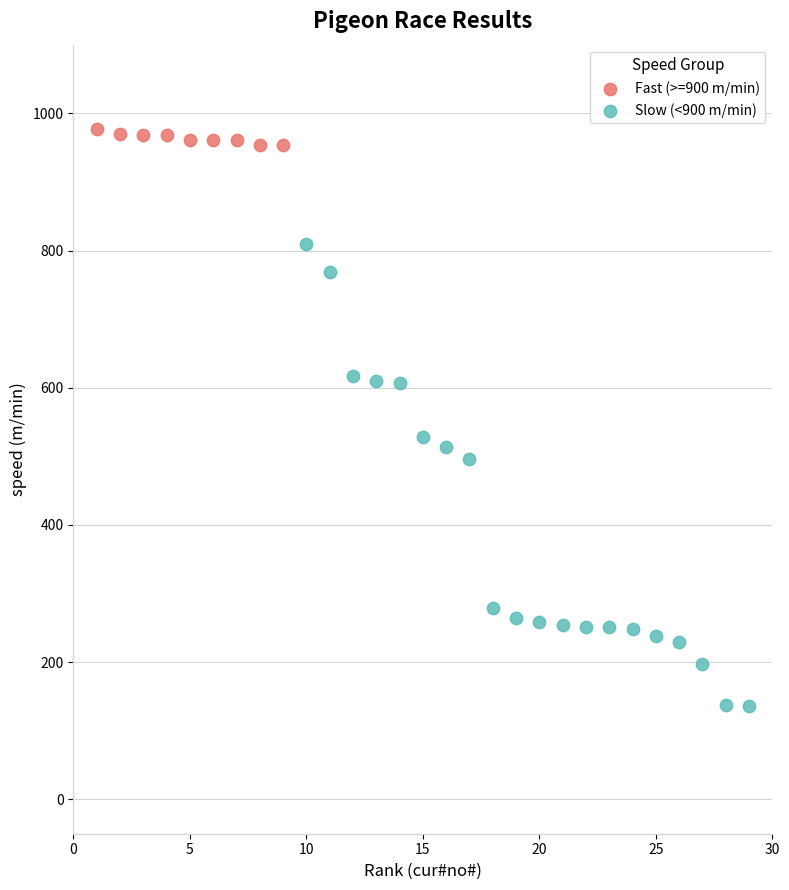

Which series contains the lowest Y value?

Slow (<900 m/min)